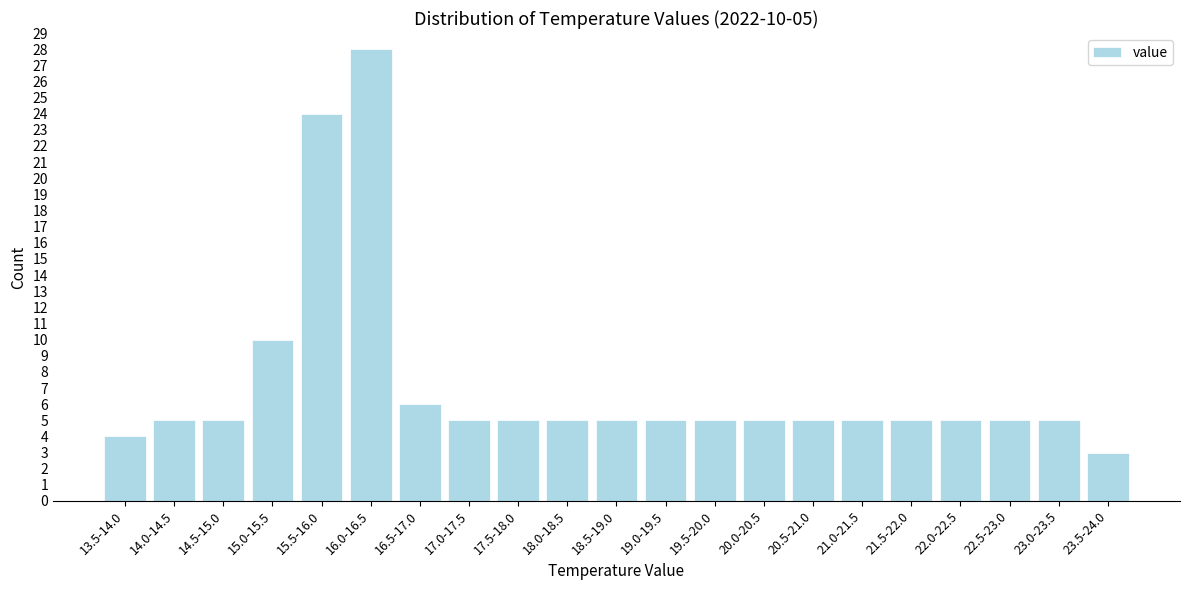

Reading left to right, extract all data points from this chart.

13.5-14.0=4	14.0-14.5=5	14.5-15.0=5	15.0-15.5=10	15.5-16.0=24	16.0-16.5=28	16.5-17.0=6	17.0-17.5=5	17.5-18.0=5	18.0-18.5=5	18.5-19.0=5	19.0-19.5=5	19.5-20.0=5	20.0-20.5=5	20.5-21.0=5	21.0-21.5=5	21.5-22.0=5	22.0-22.5=5	22.5-23.0=5	23.0-23.5=5	23.5-24.0=3